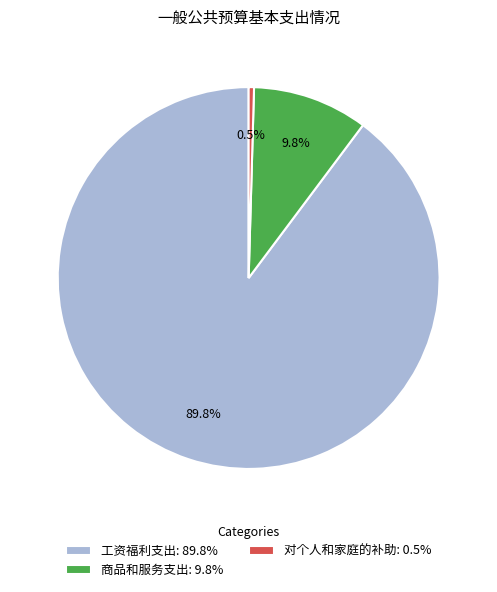

Which slice represents more than half of the pie?

工资福利支出